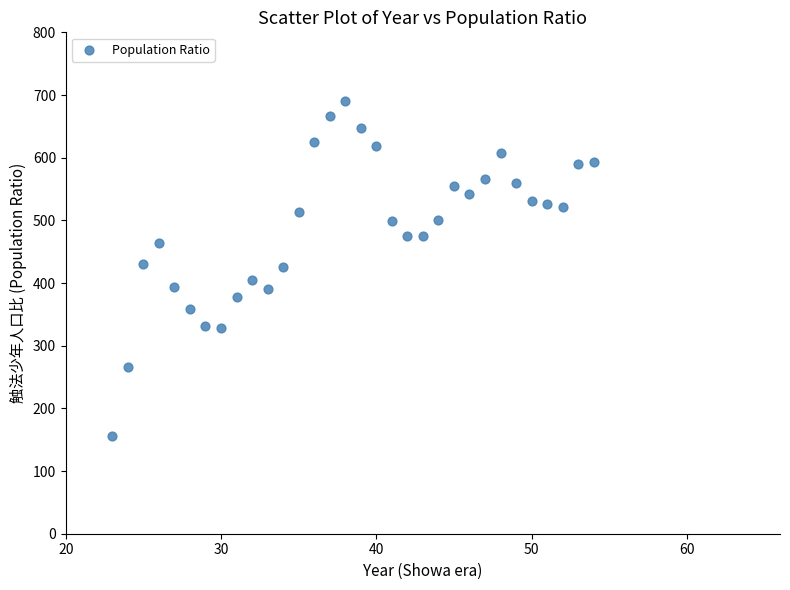

What is the range of X values (max minus min)?

31.0